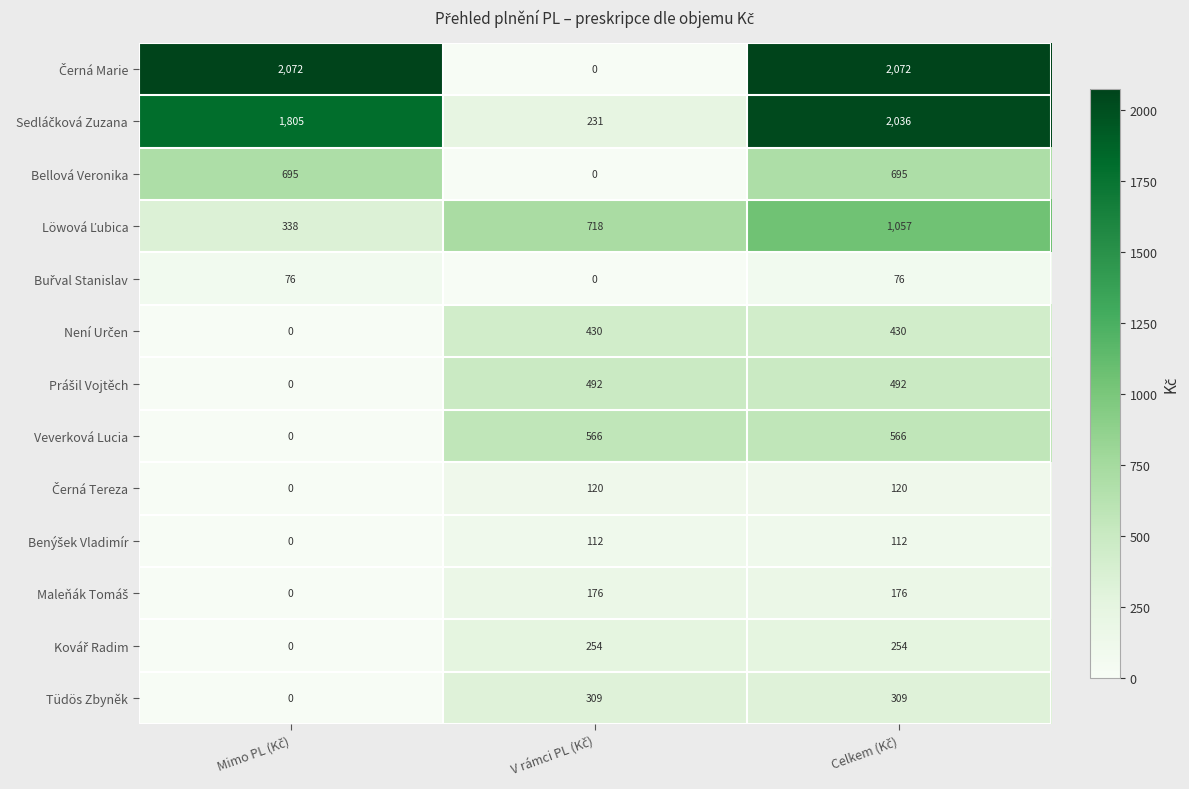

What is the maximum value shown in the chart?

2072